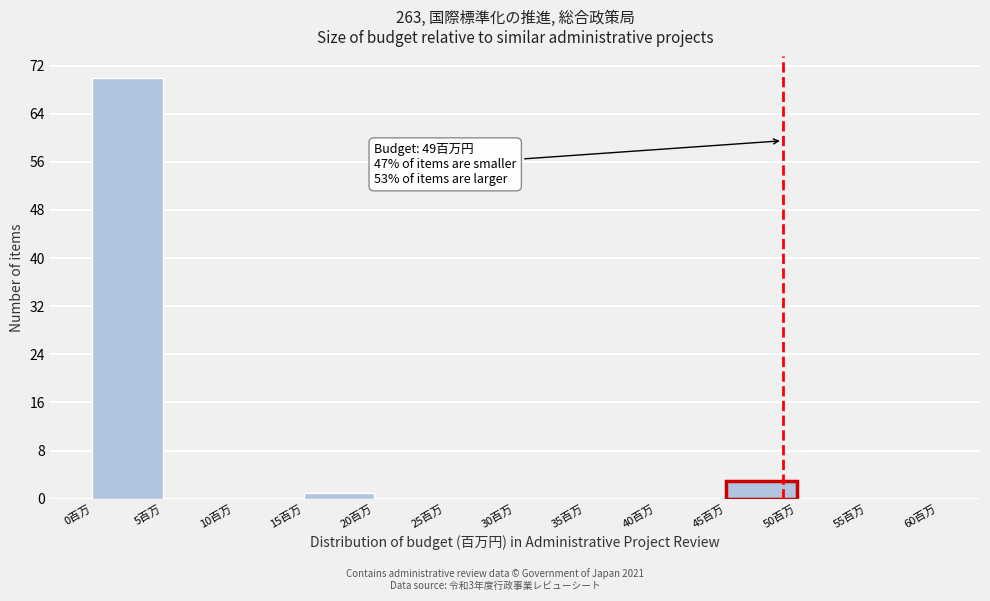

Over which range of the x-axis is the bar tallest?

0 to 5